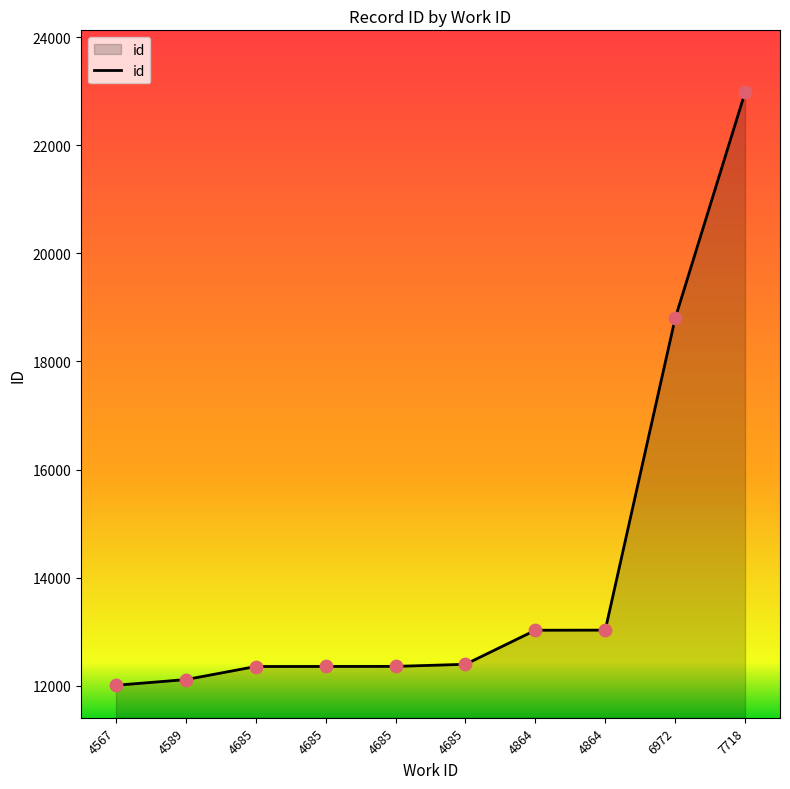

Between 4685 and 4685, which is larger?

4685